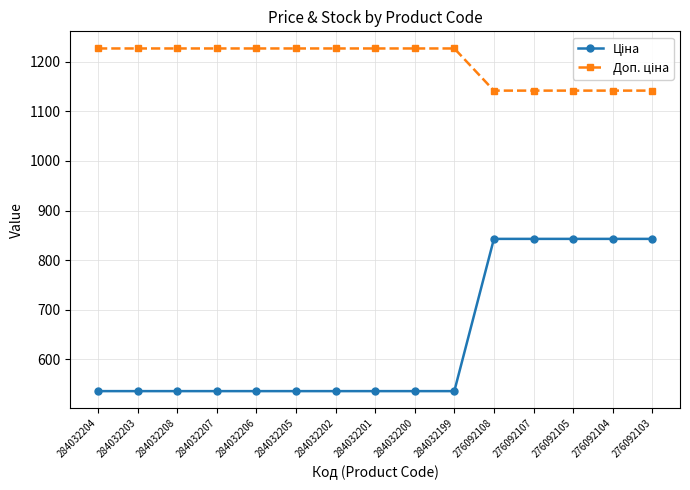

What is the spread (max minus min) of values at 276092107?

299.3